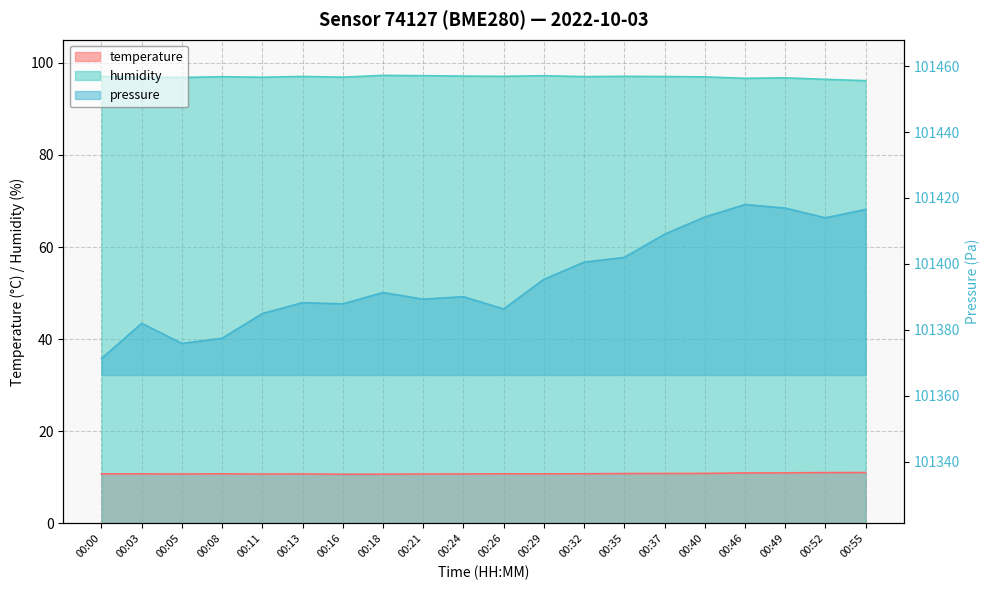

What is the difference between the temperature values at 00:13 and 00:35?

0.1